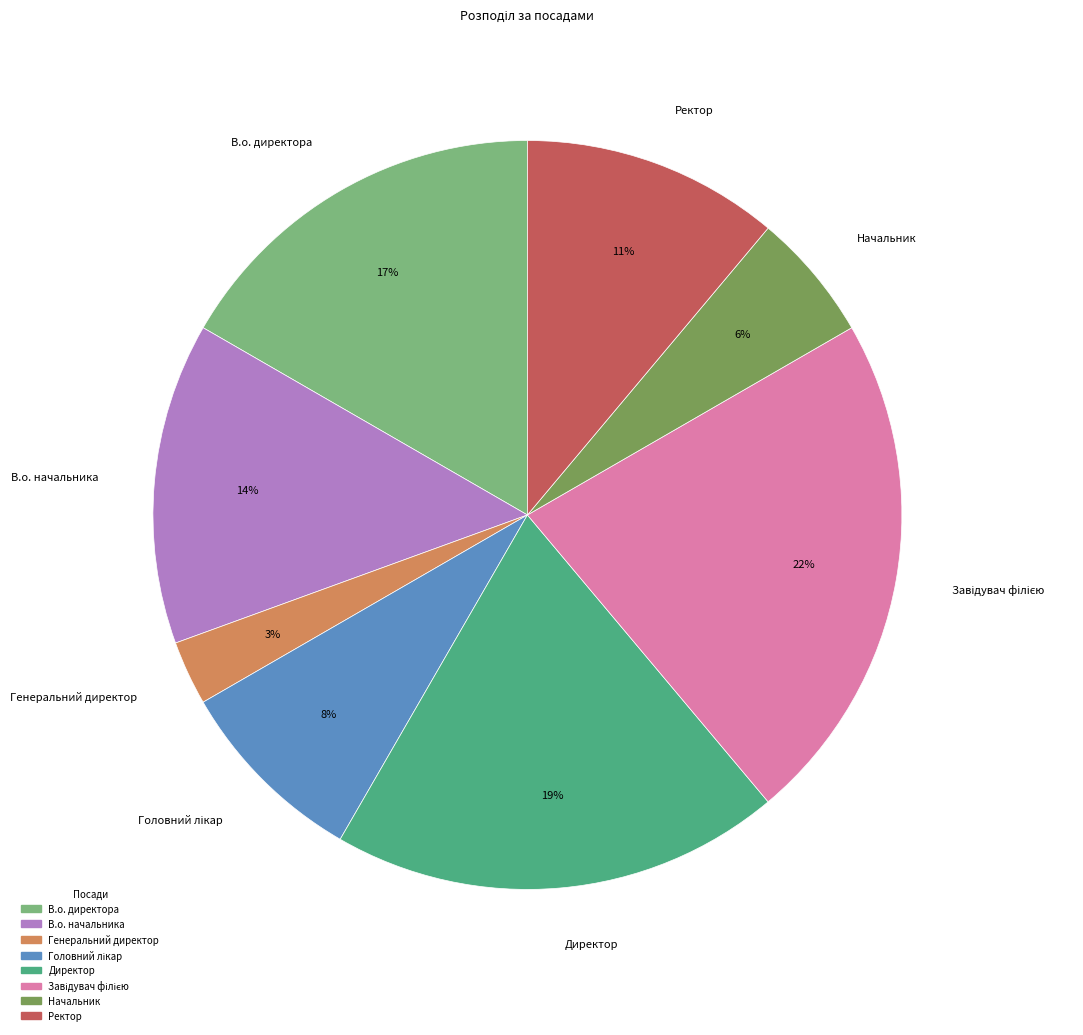

Combined, do Начальник and Ректор account for over 50%?

No